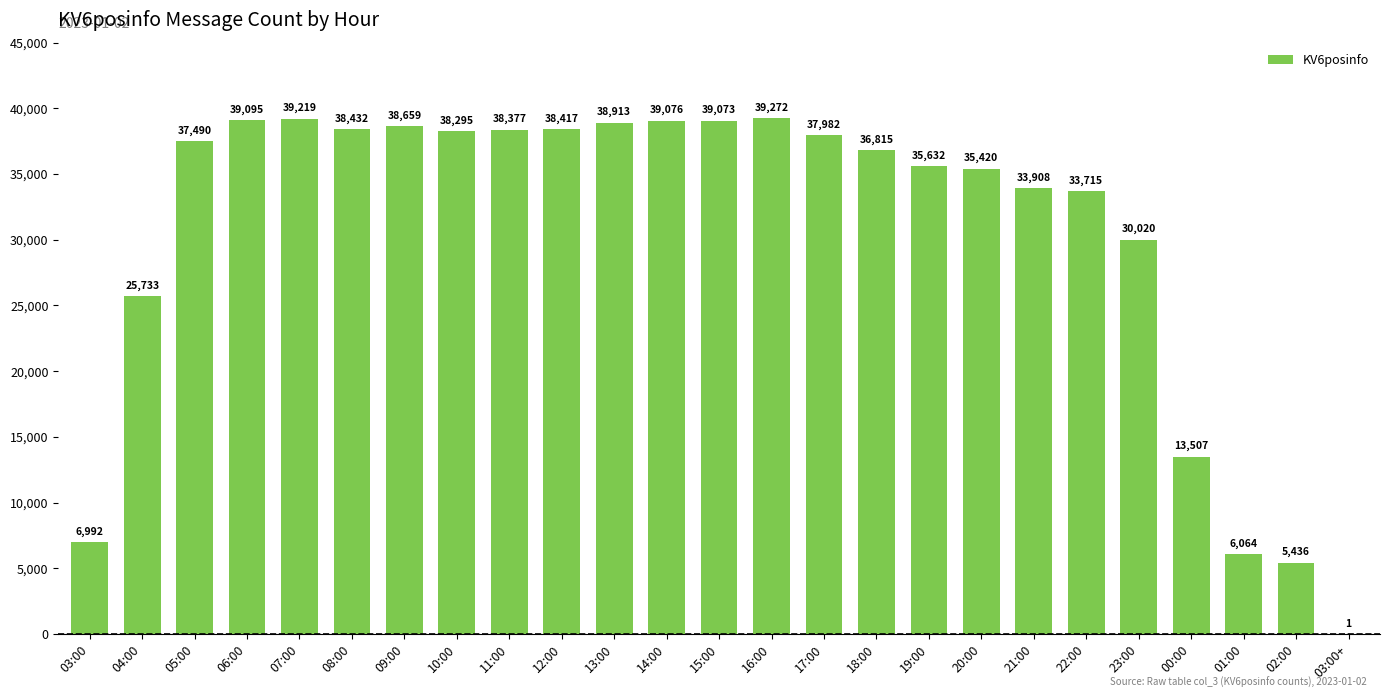

What is the sum of the values at 23:00 and 01:00?

36084